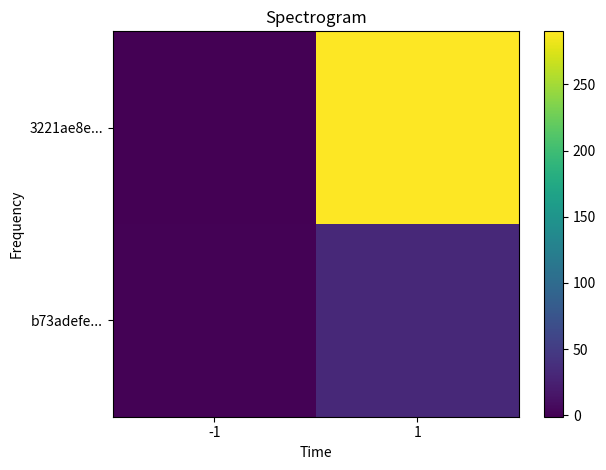

Which has a higher value, -1 or 1?

1